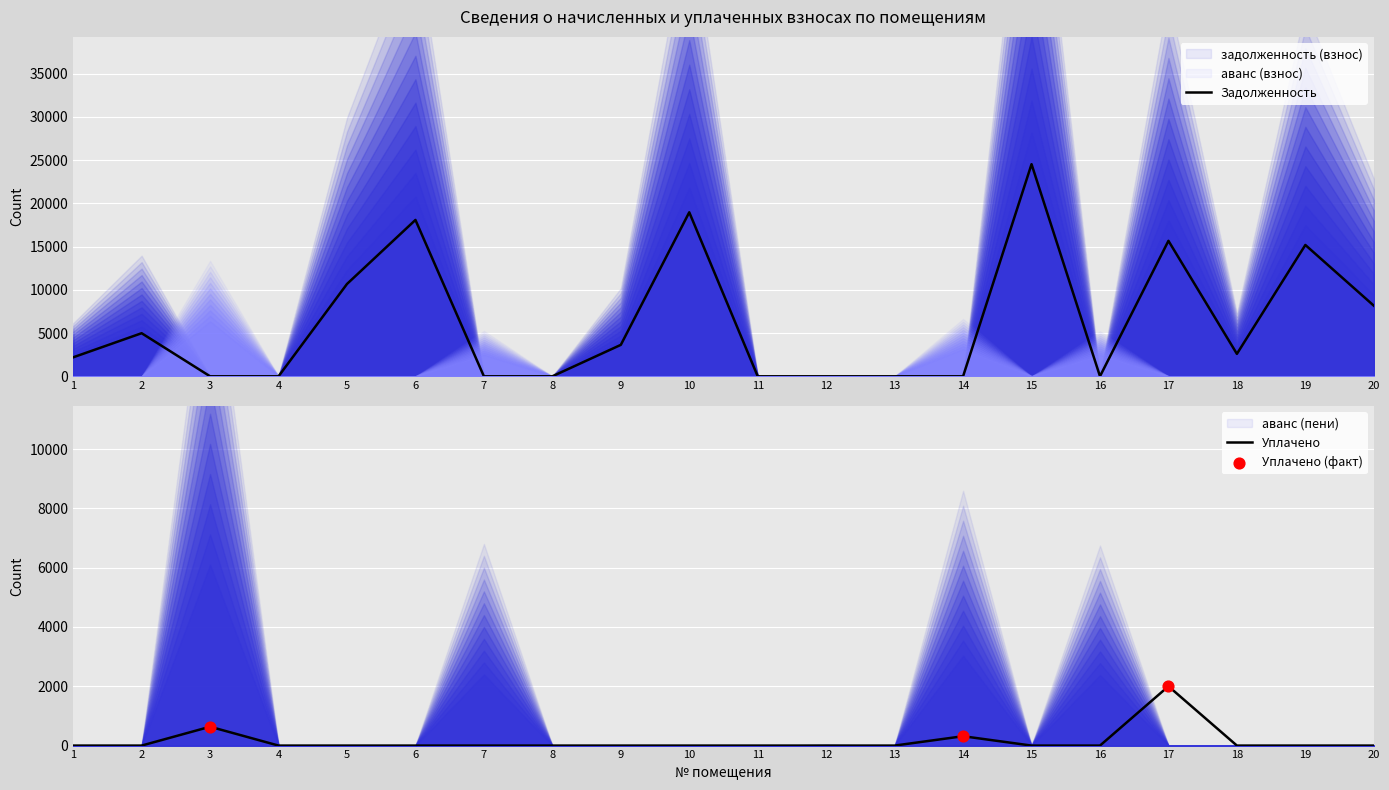

Which series contains the highest Y value?

Задолженность